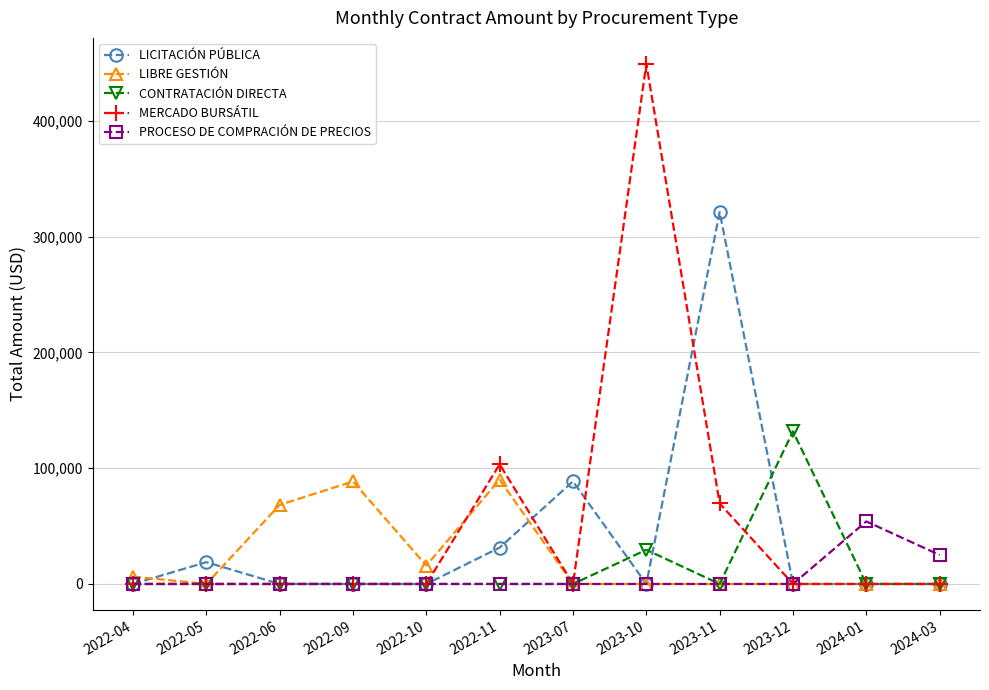

What is the label of the 1st point from the right?

2024-03